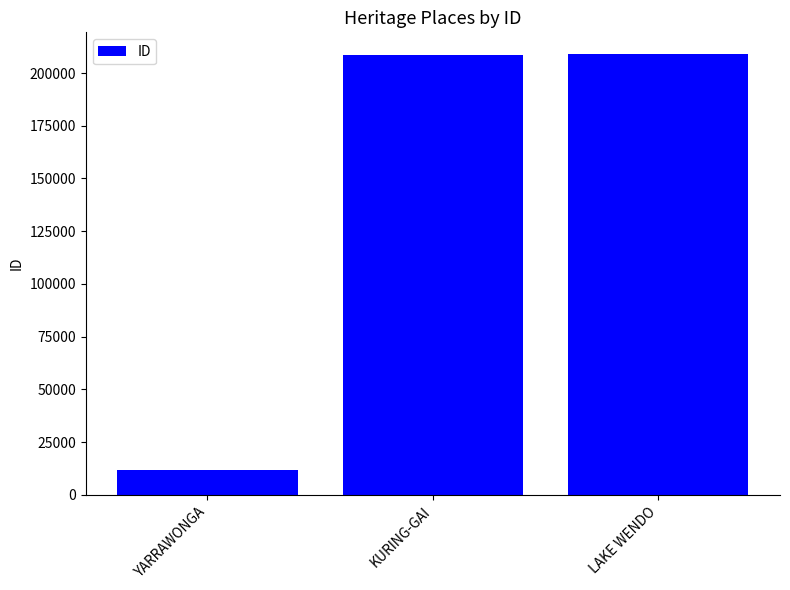

What is the value of the 3rd bar from the left?

208835